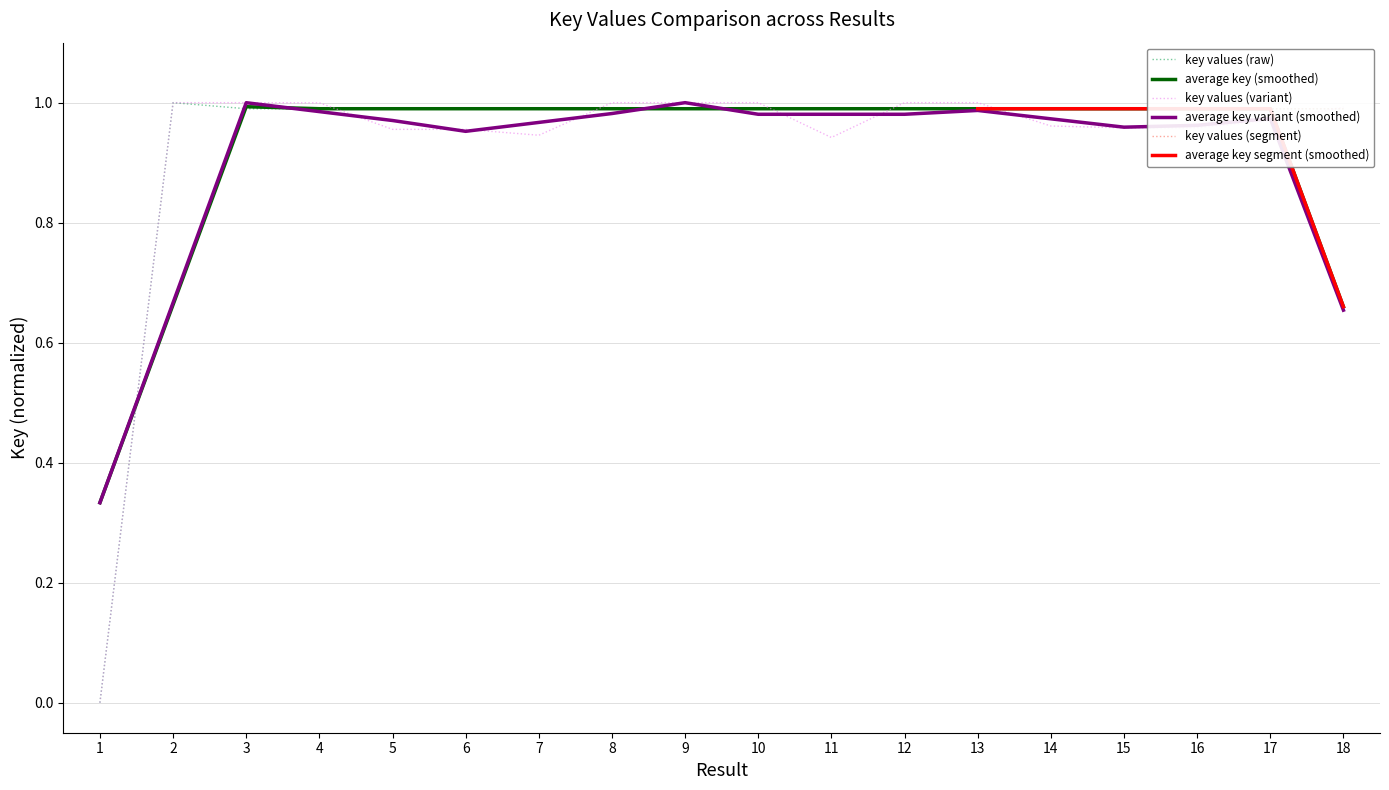

How many interior local peaks (higher than both neighbors) does the data have?

5